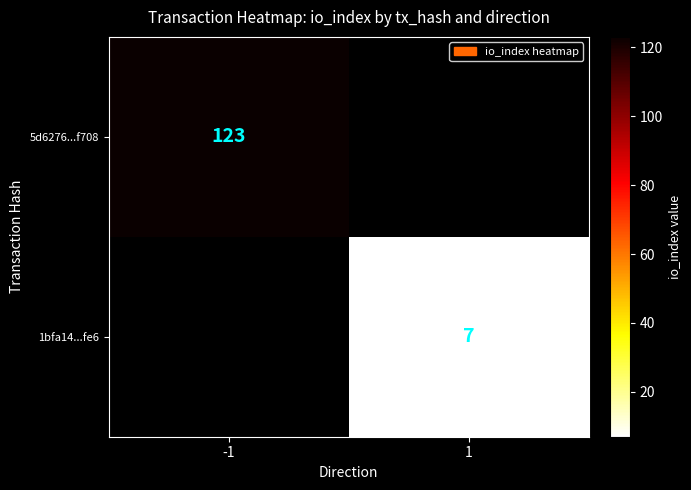

True or false: 5d6276...f708 has a value of 80 at -1.

False